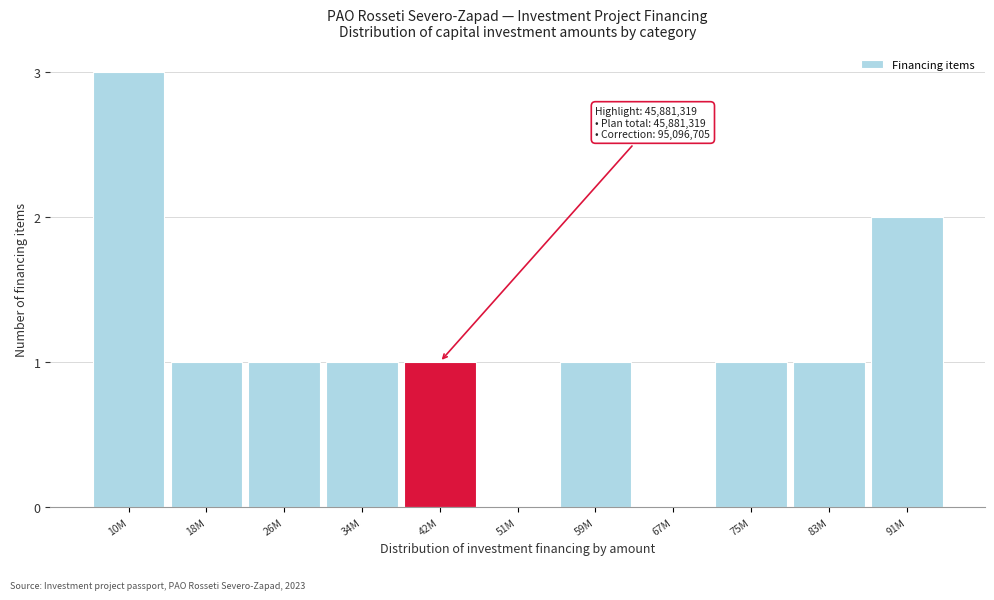

Reading left to right, transcribe all the data shown in this chart.

10M=3	18M=1	26M=1	34M=1	42M=1	51M=0	59M=1	67M=0	75M=1	83M=1	91M=2